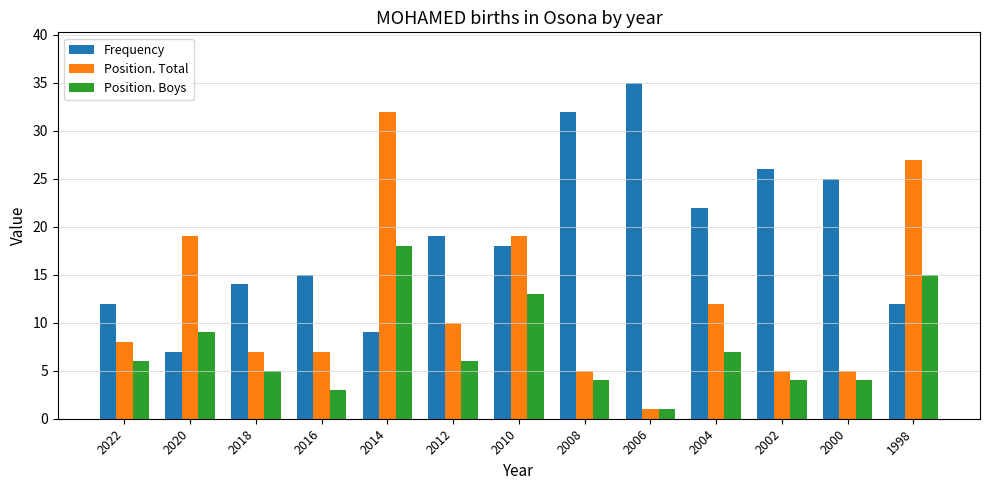

Count the number of categories in the chart.

13